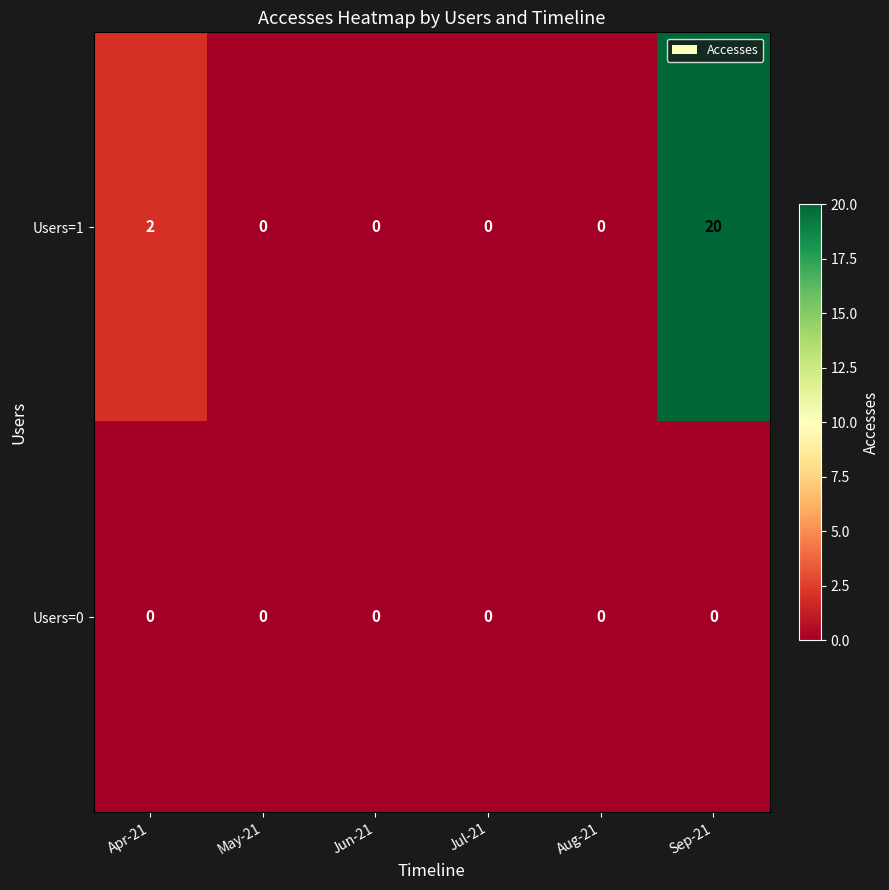

Which series has the widest spread of values?

Users=1